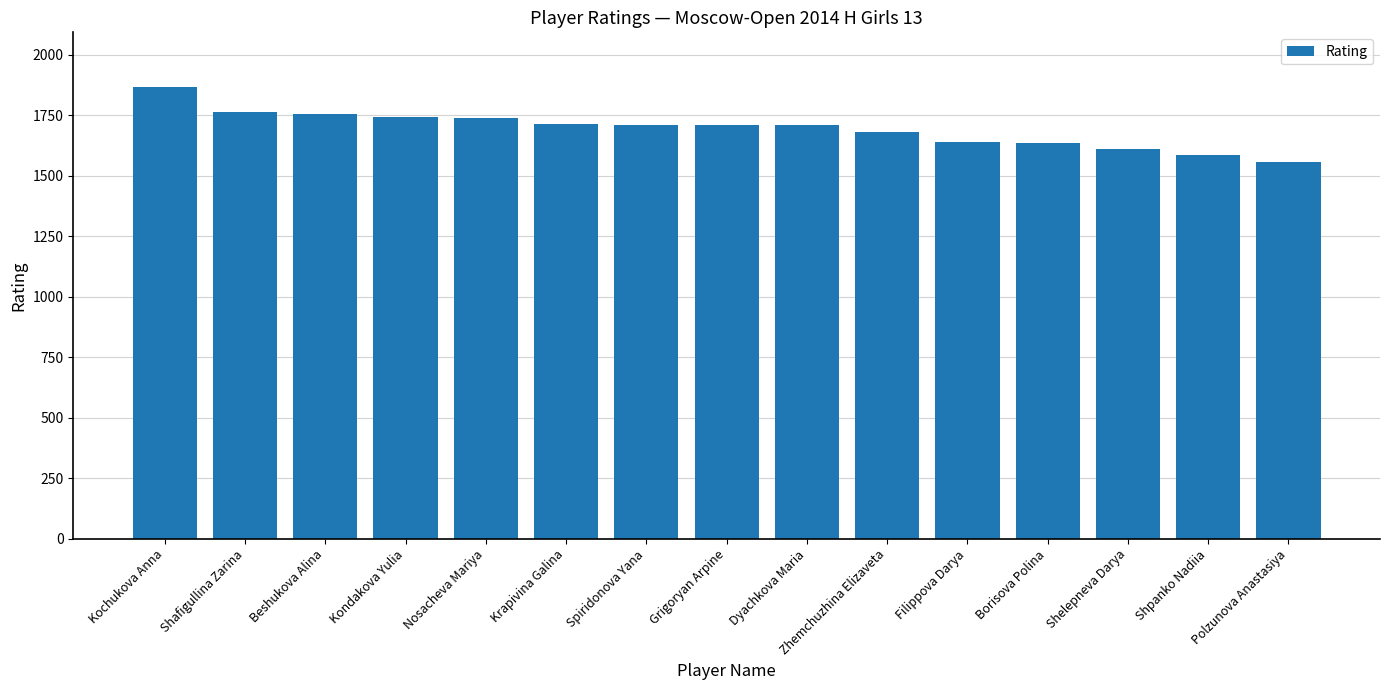

What is the sum of the values at Krapivina Galina and Beshukova Alina?

3471